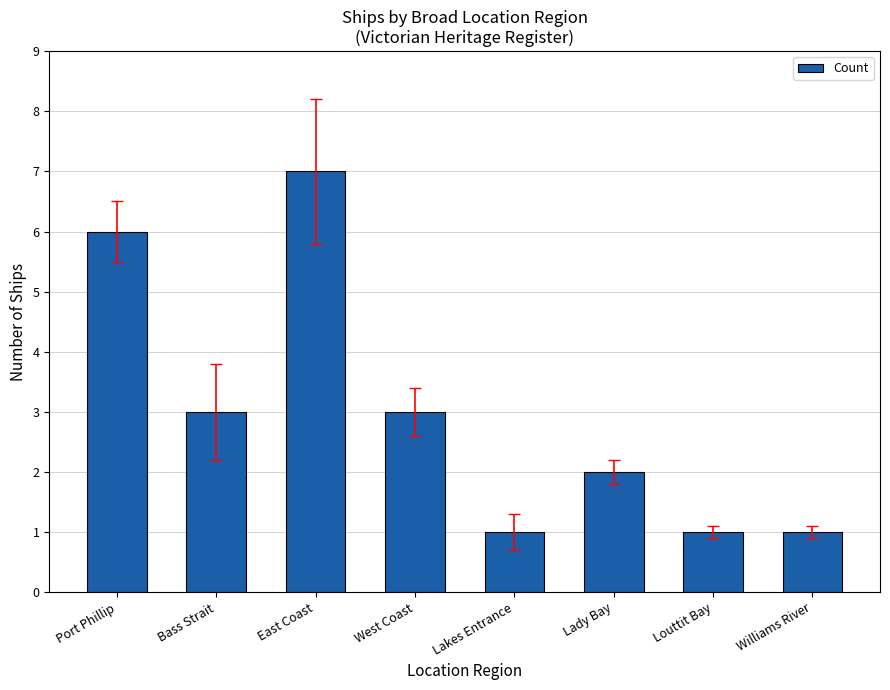

Reading left to right, transcribe all the data shown in this chart.

Port Phillip=6	Bass Strait=3	East Coast=7	West Coast=3	Lakes Entrance=1	Lady Bay=2	Louttit Bay=1	Williams River=1